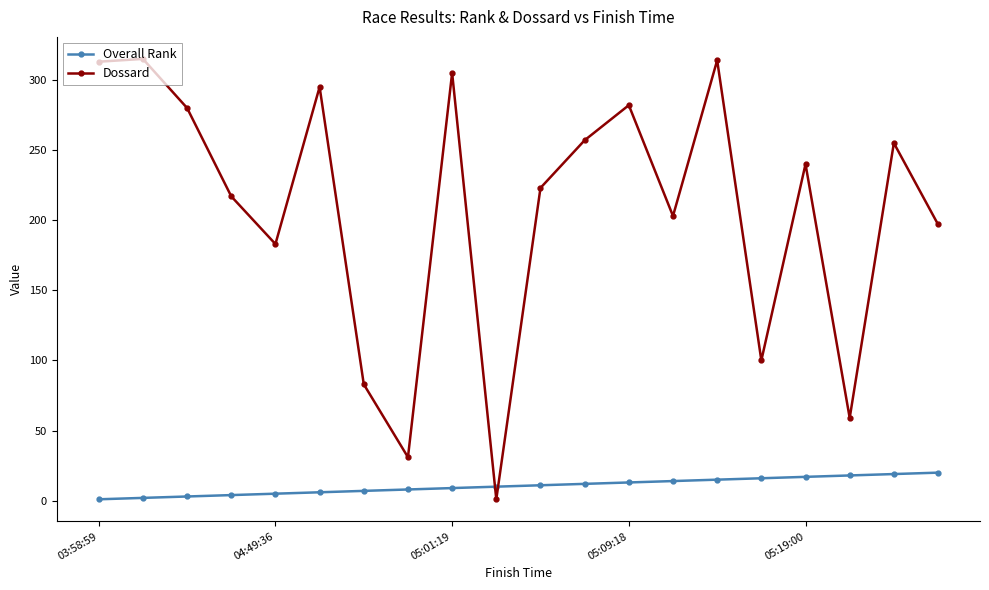

What is the greatest value displayed?

315